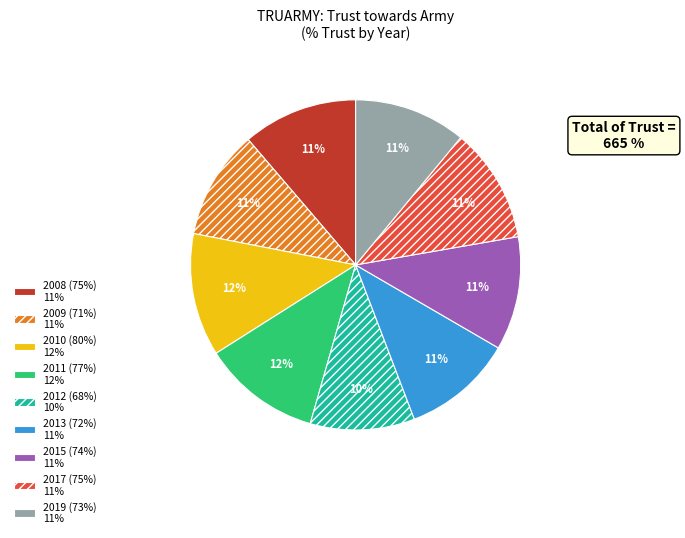

To the nearest percent, what is the combined percentage of 2013 and 2019?

22%